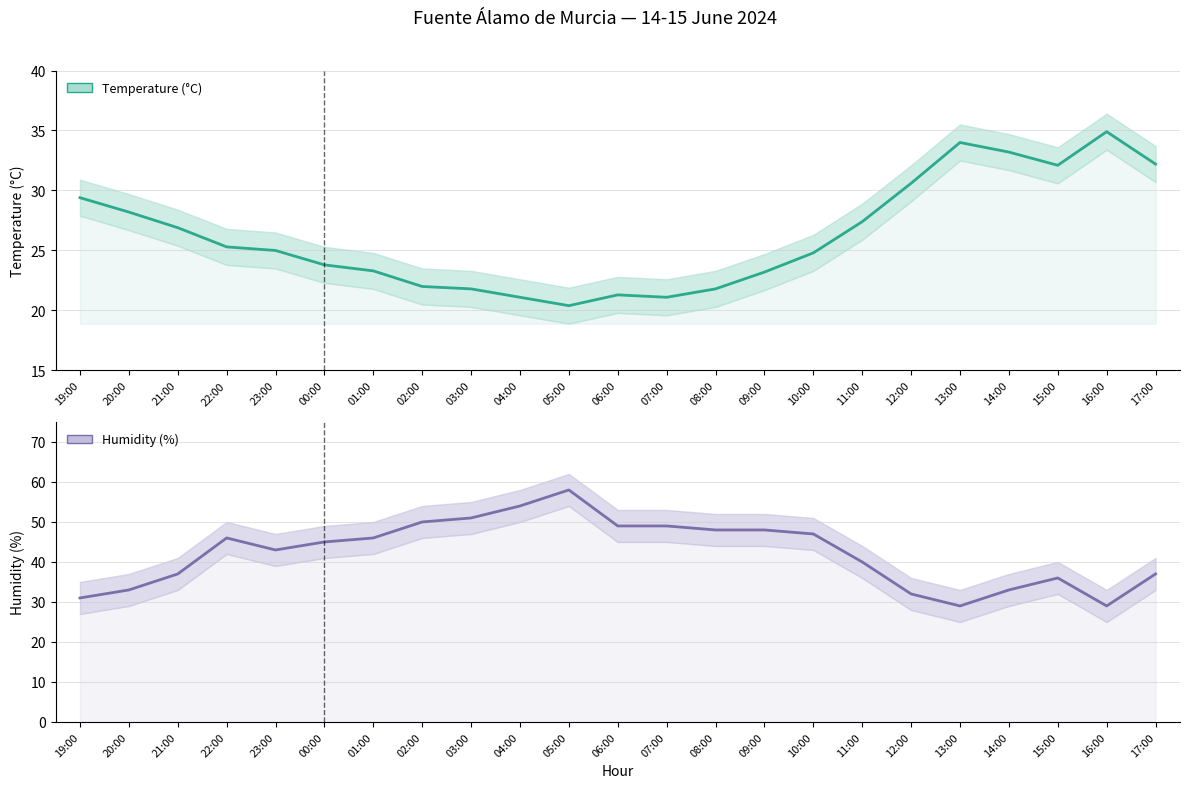

Reading left to right, list all the values displayed in this chart.

Temperature (°C): 29.4	28.2	26.9	25.3	25.0	23.8	23.3	22.0	21.8	21.1	20.4	21.3	21.1	21.8	23.2	24.8	27.4	30.6	34.0	33.2	32.1	34.9	32.2
Humidity (%): 31.0	33.0	37.0	46.0	43.0	45.0	46.0	50.0	51.0	54.0	58.0	49.0	49.0	48.0	48.0	47.0	40.0	32.0	29.0	33.0	36.0	29.0	37.0